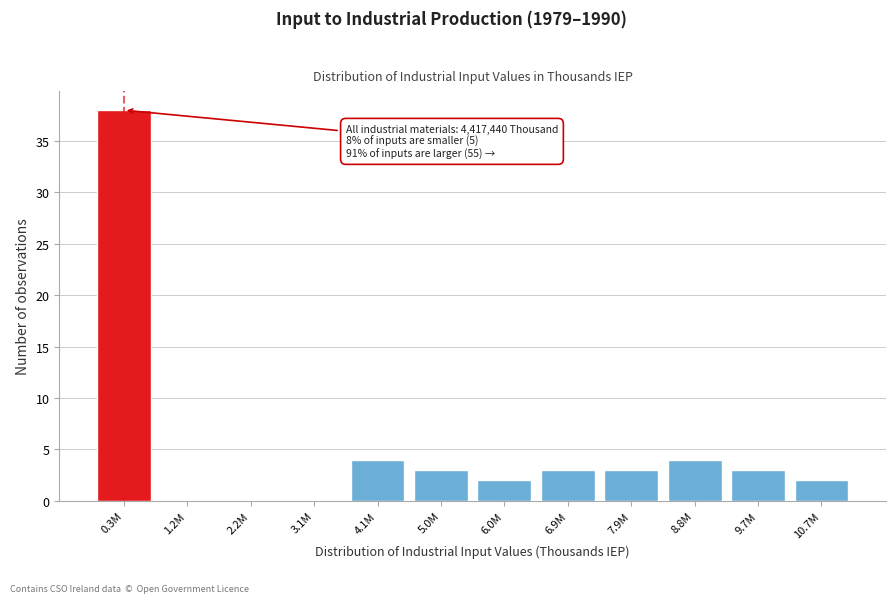

Reading right to left, extract all data points from this chart.

10.7M=2	9.7M=3	8.8M=4	7.9M=3	6.9M=3	6.0M=2	5.0M=3	4.1M=4	3.1M=0	2.2M=0	1.2M=0	0.3M=38